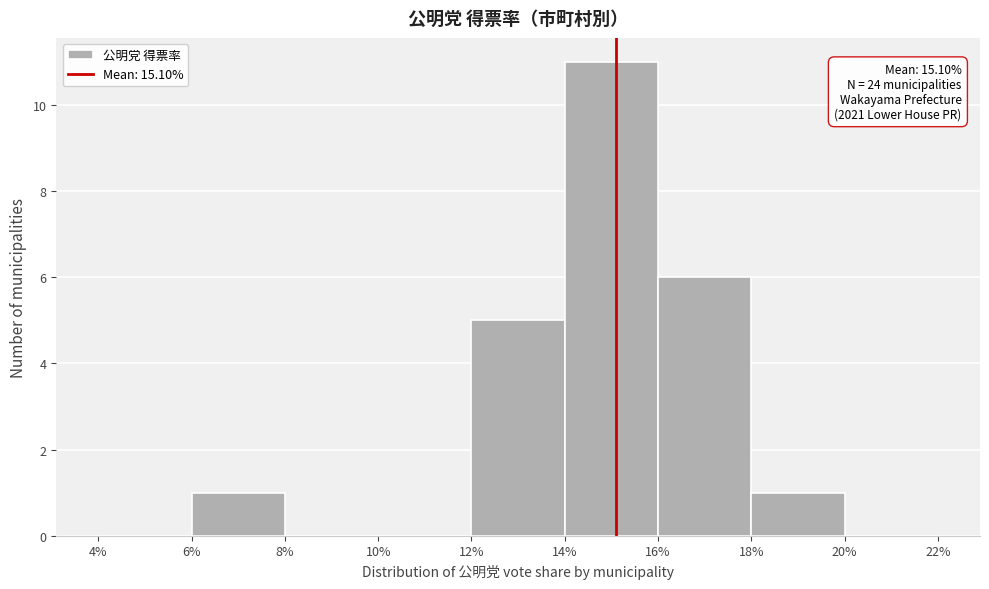

Which range on the x-axis has the tallest bar?

14% to 16%